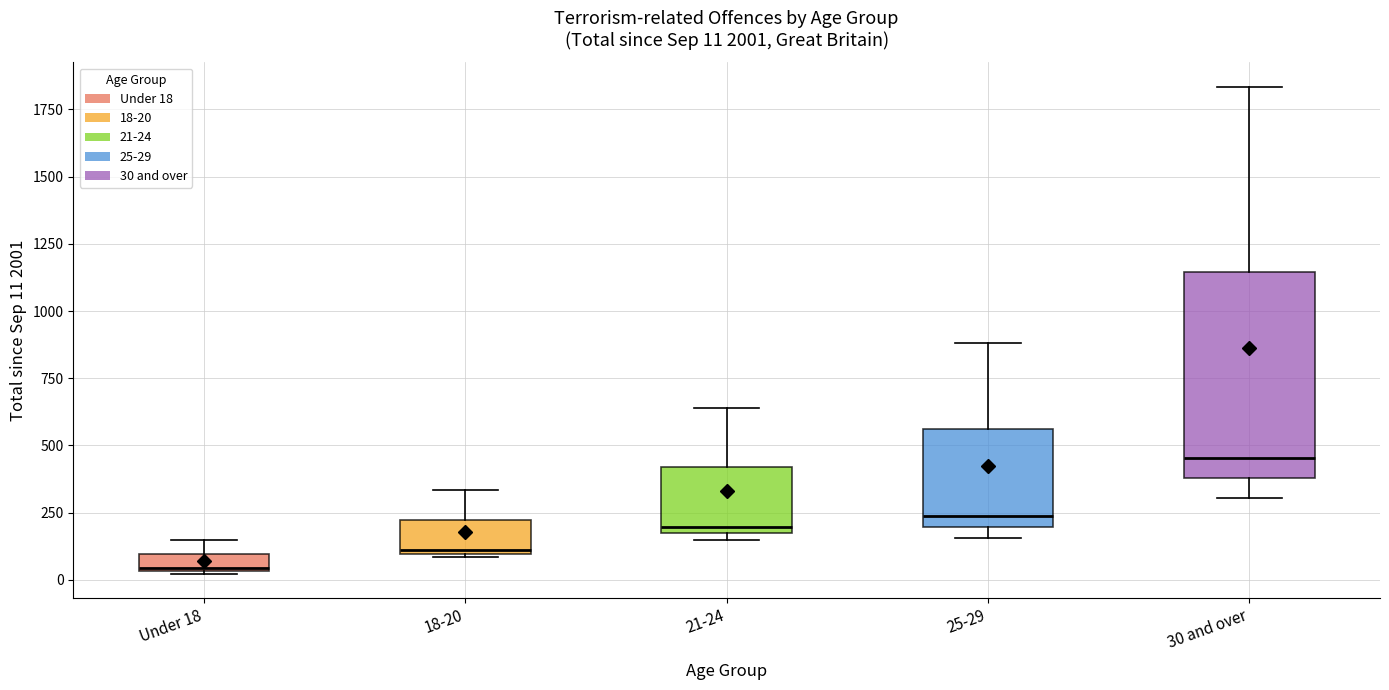

Which box's median line is the lowest?

Under 18